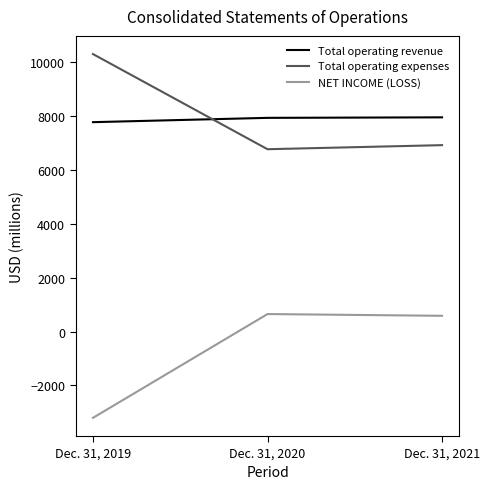

Rank the series at Dec. 31, 2019 from lowest to highest value.

NET INCOME (LOSS), Total operating revenue, Total operating expenses